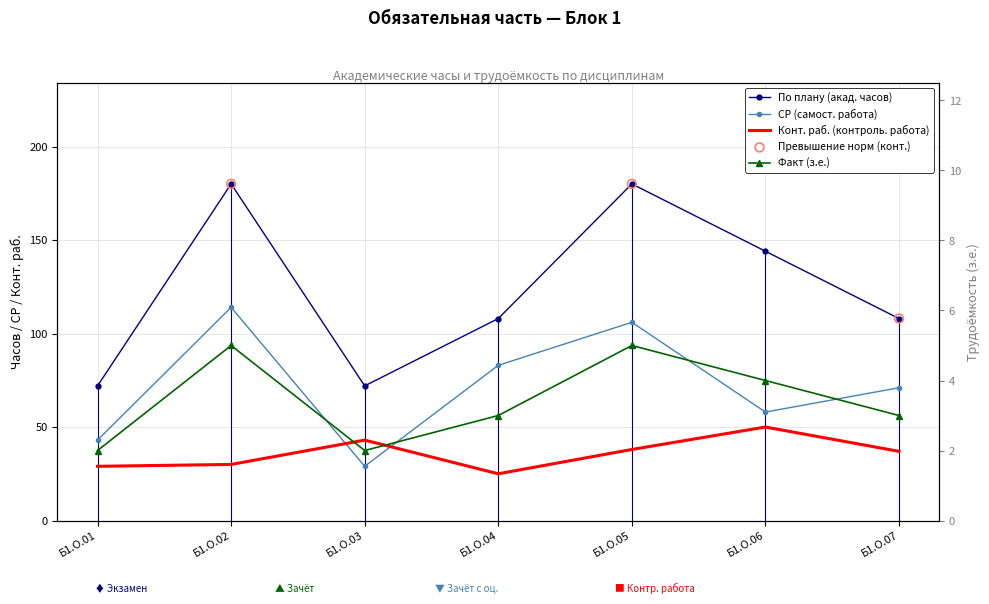

What is the total value across all series at Б1.О.02?

329